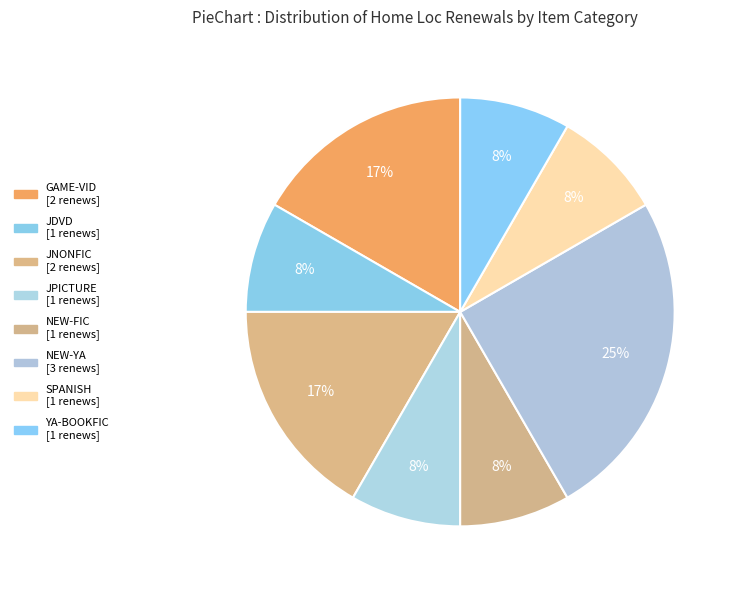

Does JPICTURE account for over 50% of the chart?

No